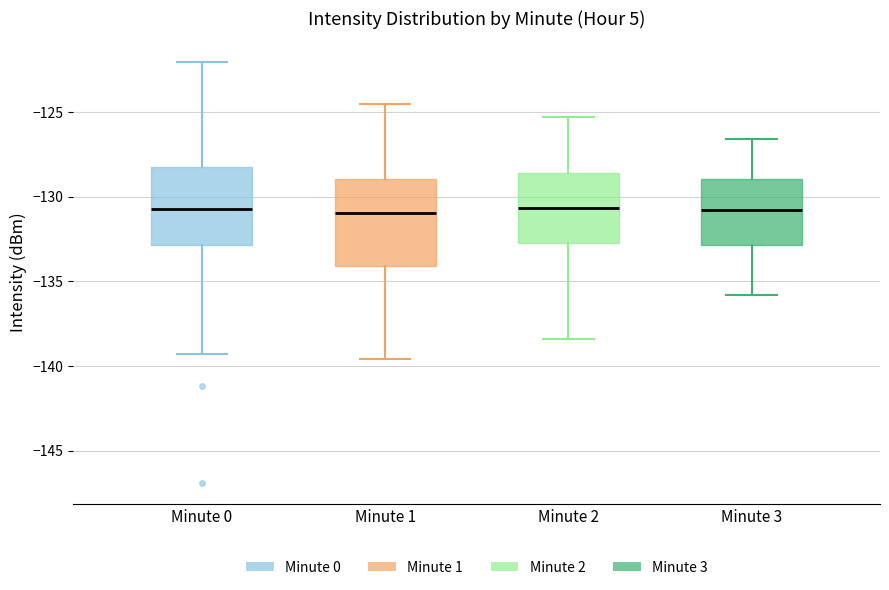

Where does the median line of the box for Minute 2 sit on the y-axis? The values are not printed on the chart, so give them approximately, as read against the axis.

-130.5